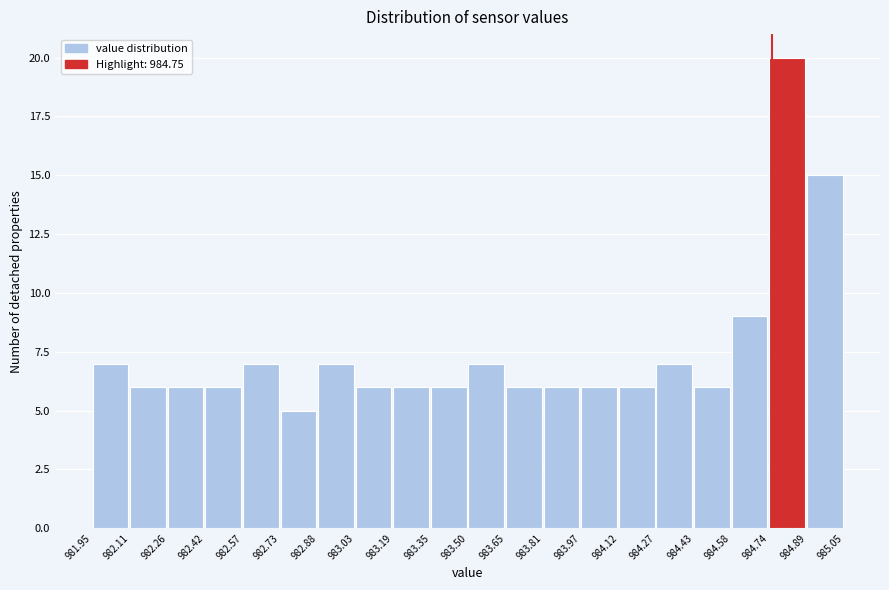

How tall is the bar that spans 984.43 to 984.58 on the x-axis? The values are not printed on the chart, so give them approximately, as read against the axis.

6